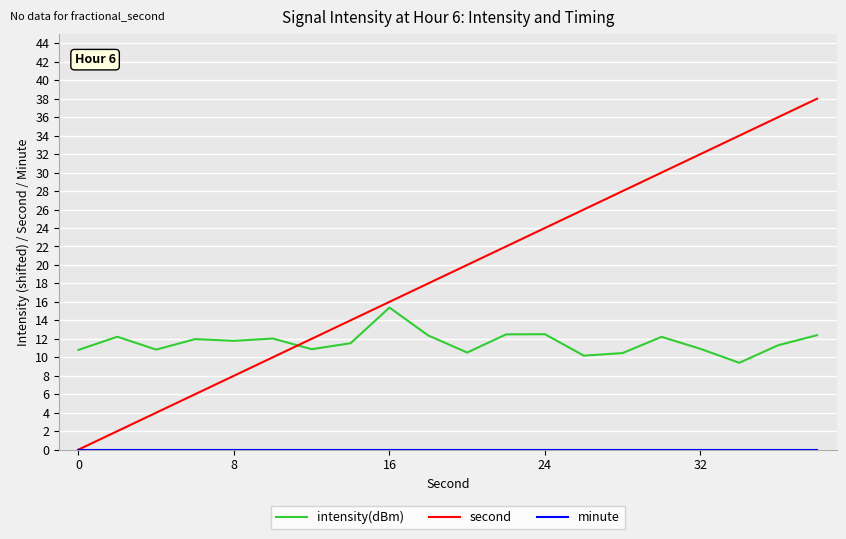

What is the maximum value shown in the chart?

38.0